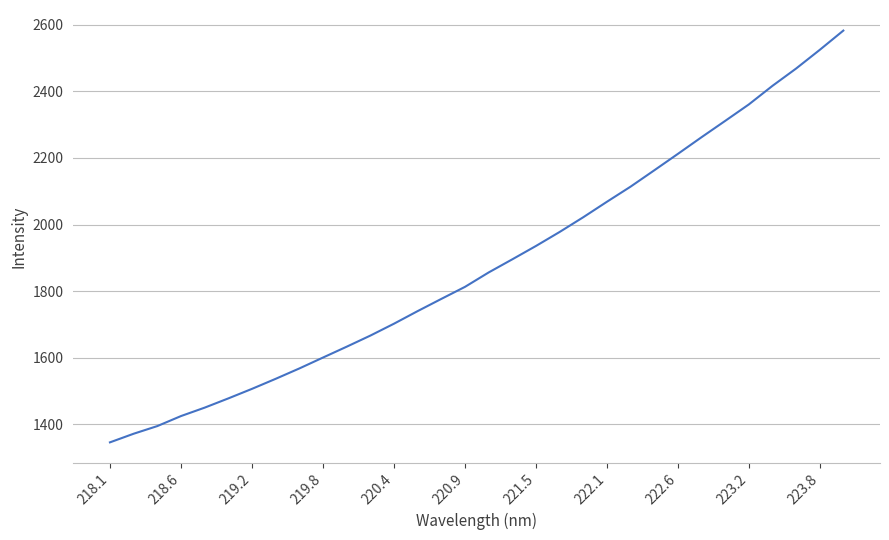

Does the chart have visible grid lines?

Yes